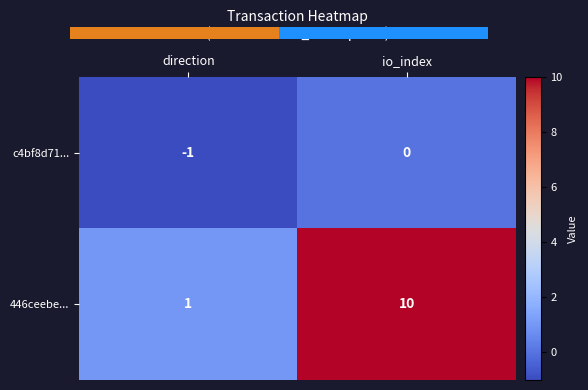

At which category does the chart reach its minimum across all series?

direction